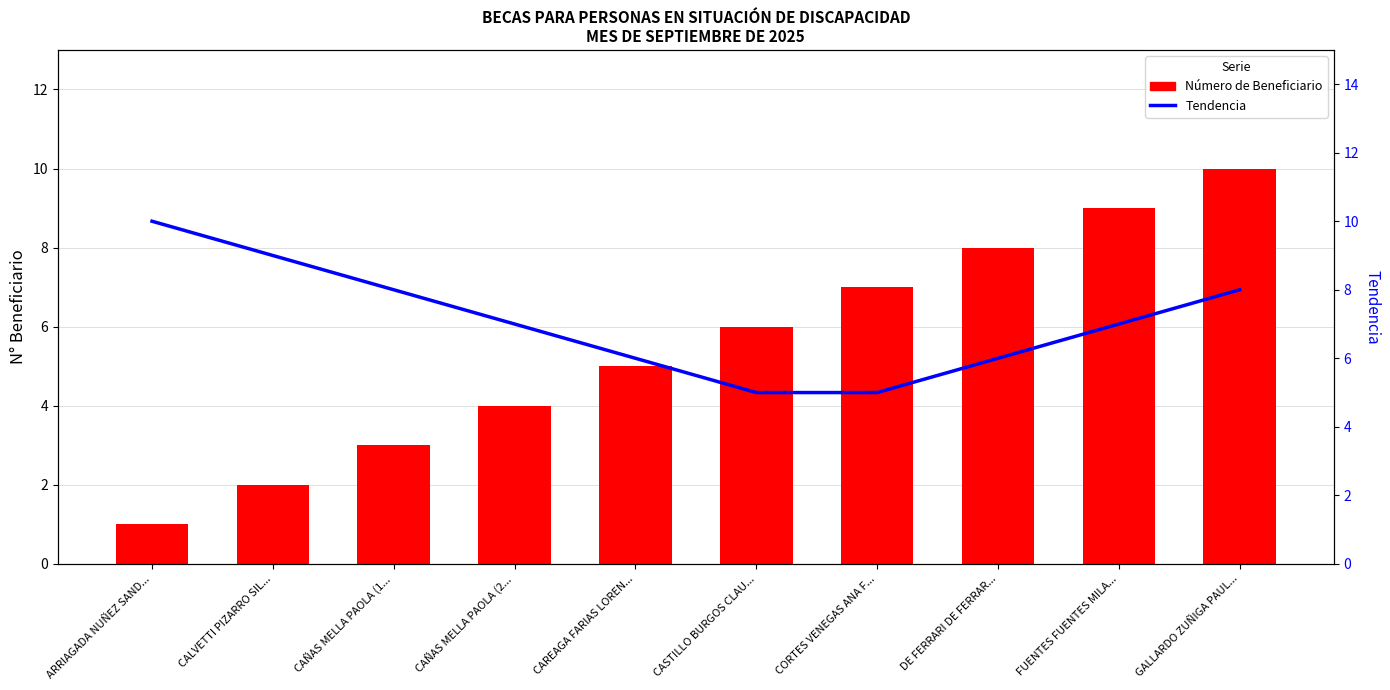

How many distinct data groups are displayed?

2